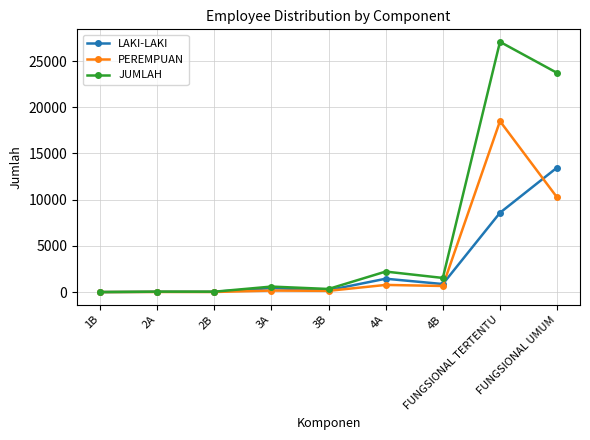

The value of LAKI-LAKI at 2A is 32. True or false?

True